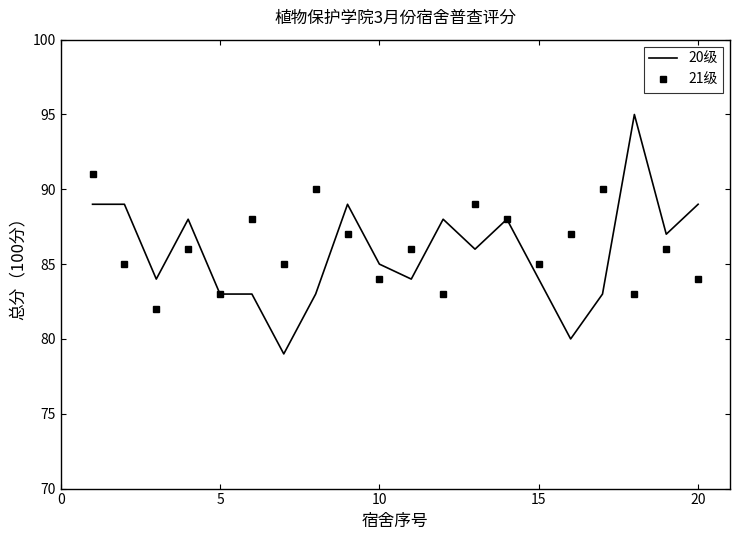

Which series ends up on top after the final intersection of 20级 and 21级?

20级